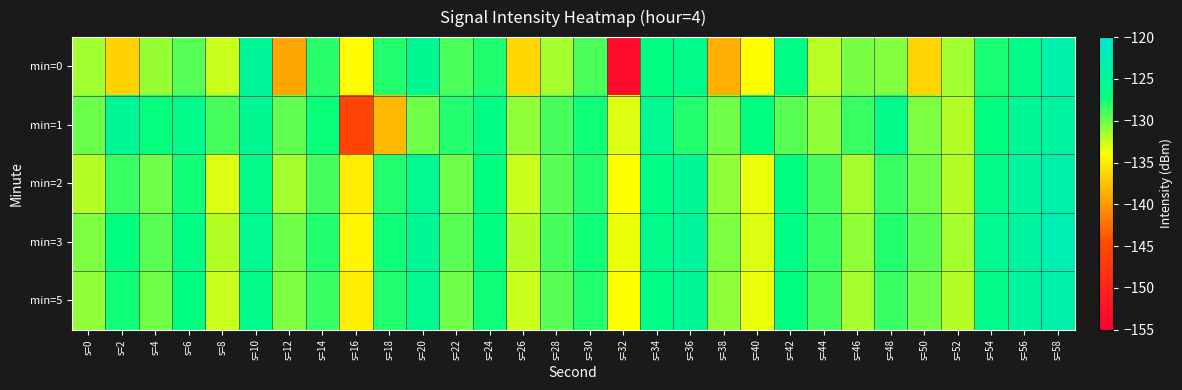

Which series has the widest spread of values?

min=0